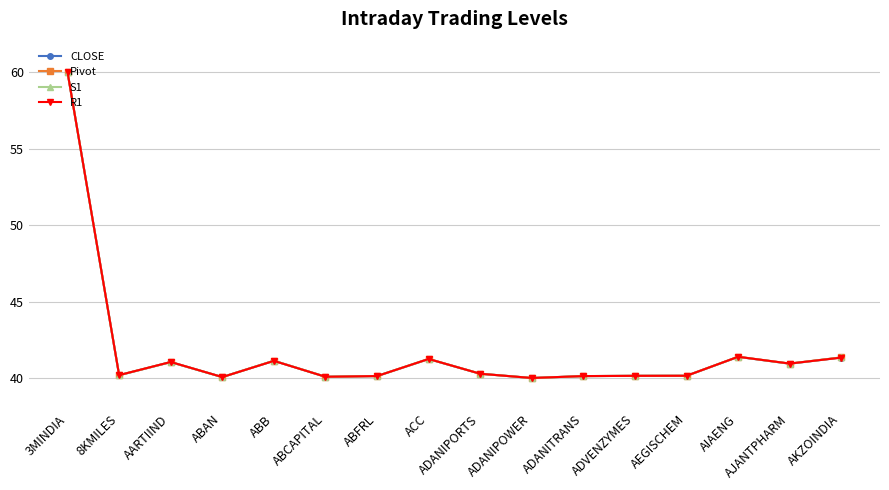

What is the maximum value shown in the chart?

60.0